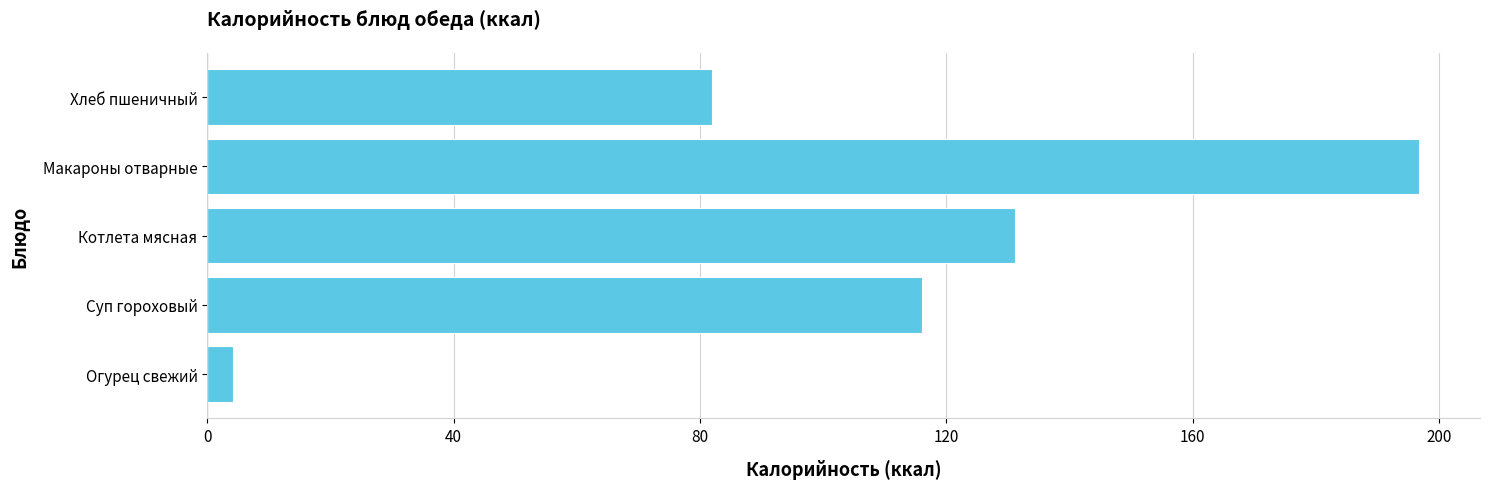

Count the number of categories in the chart.

5